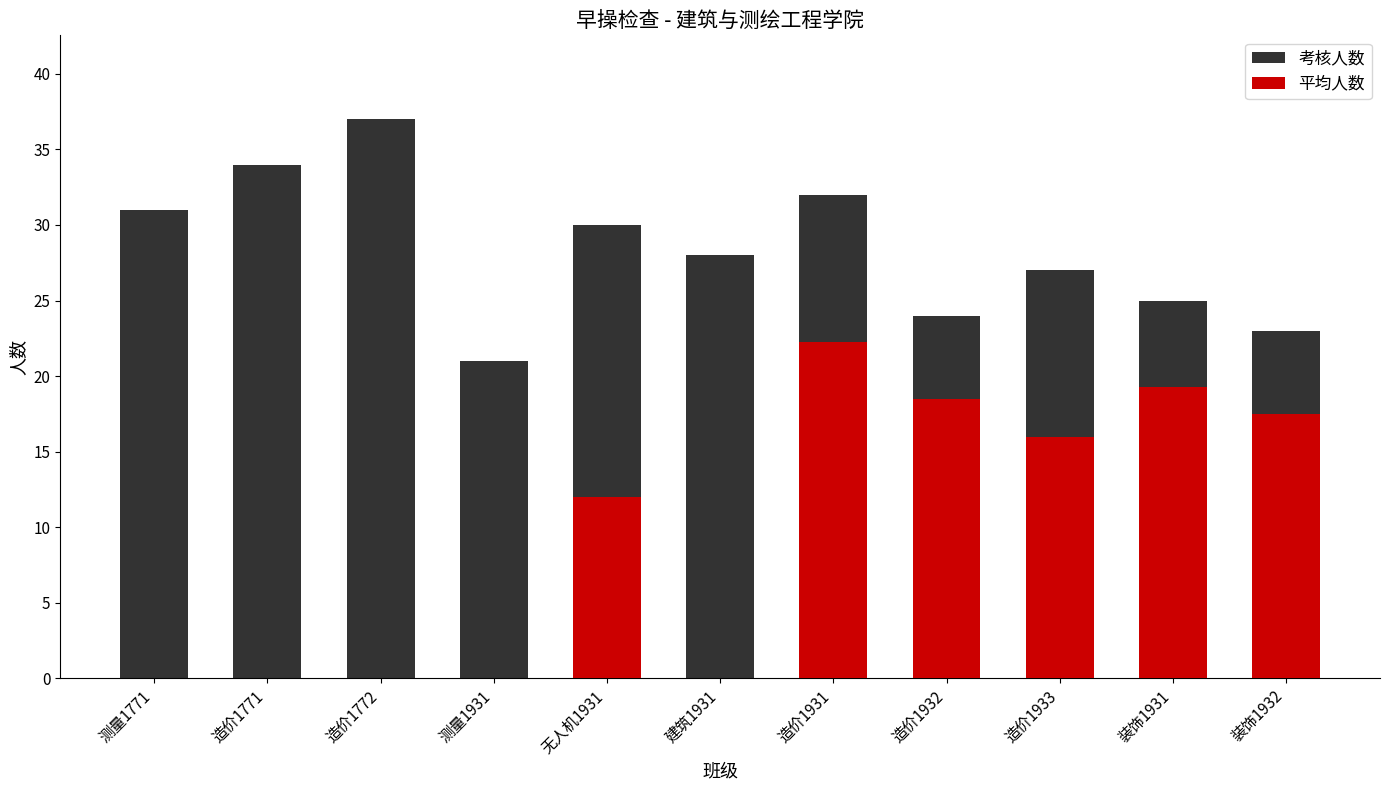

Reading left to right, extract all data points from this chart.

考核人数: 31.0	34.0	37.0	21.0	30.0	28.0	32.0	24.0	27.0	25.0	23.0
平均人数: 0.0	0.0	0.0	0.0	12.0	0.0	22.2	18.5	16.0	19.2	17.5